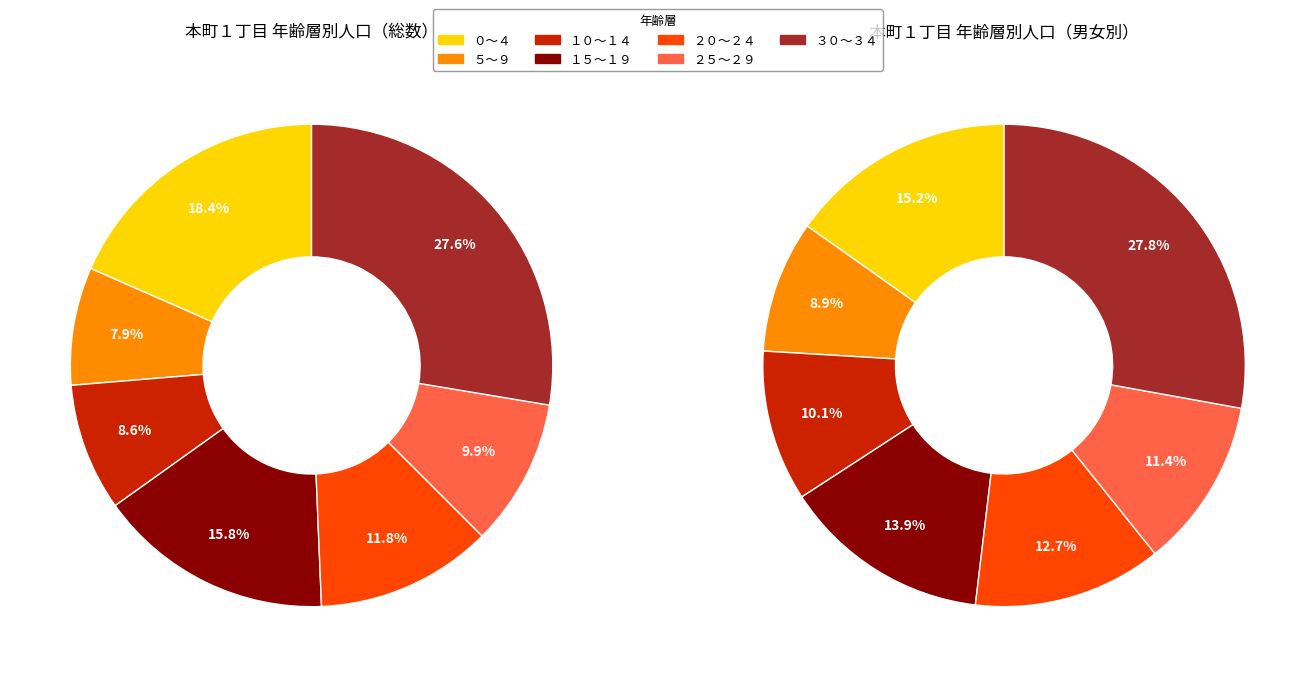

How many slices are in this pie chart?

7